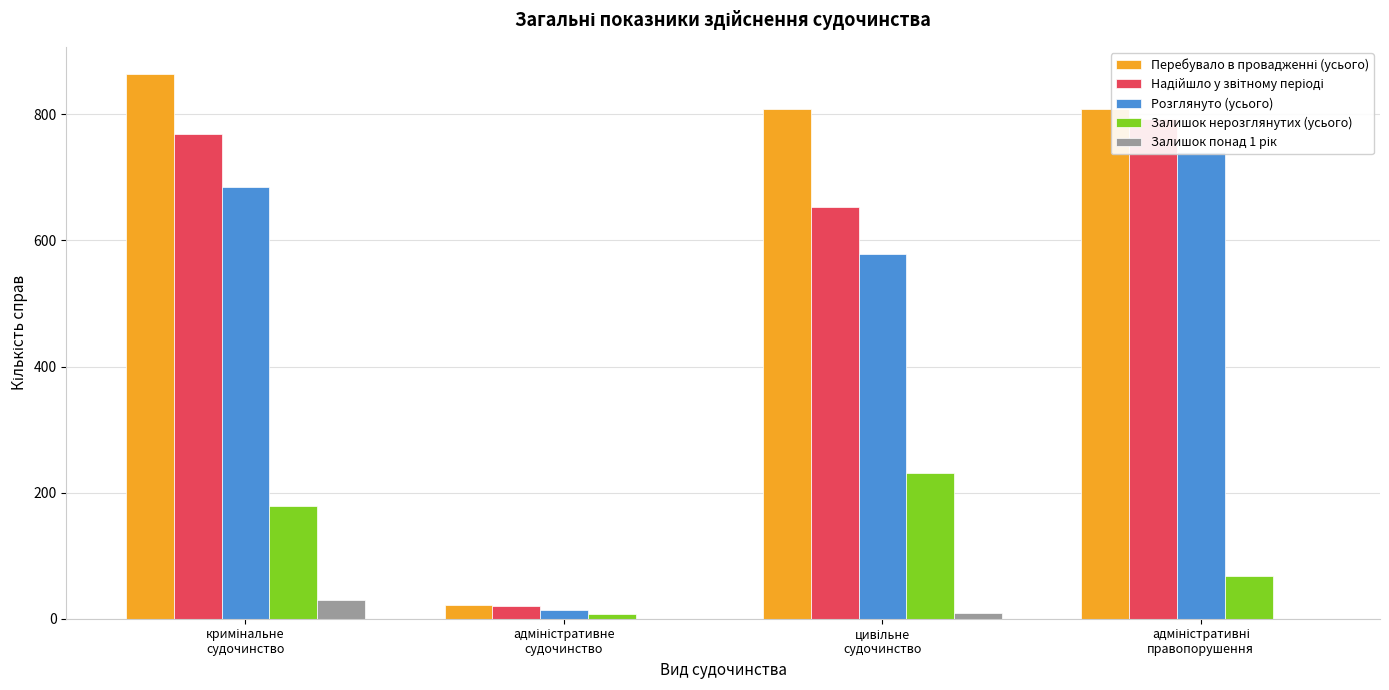

Which series changed the most between цивільне
судочинство and адміністративні
правопорушення?

Розглянуто (усього)